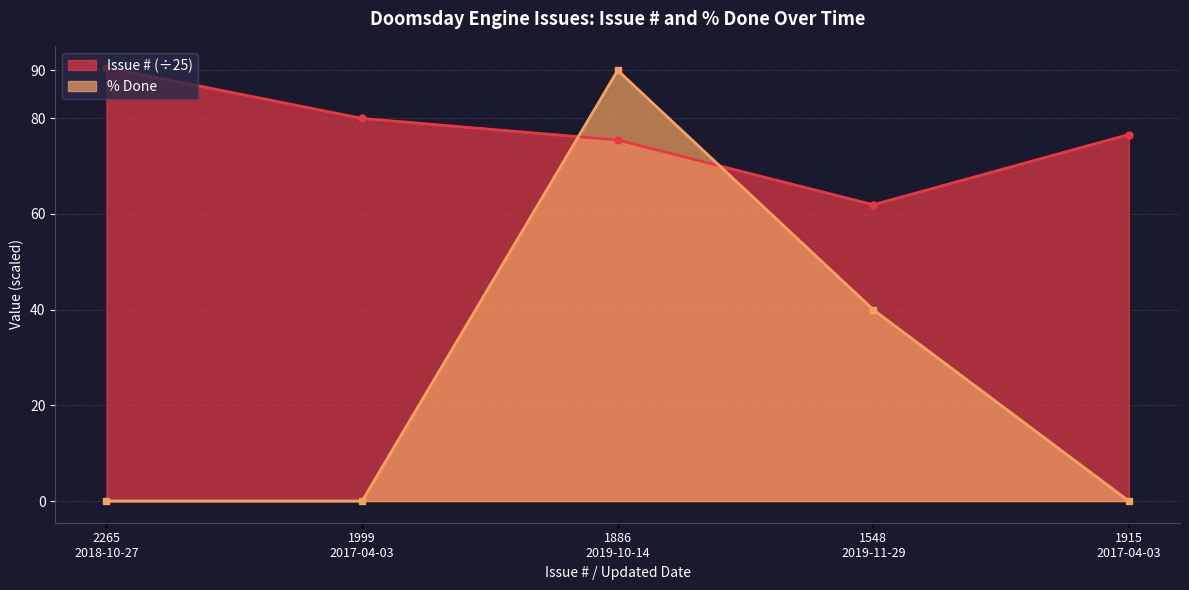

How many values in % Done are above zero?

2